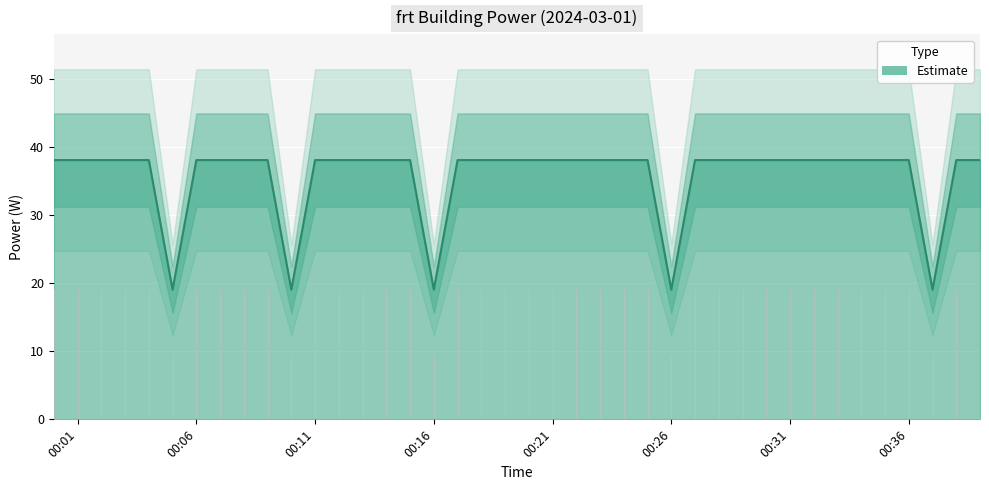

What is the highest value of the Estimate series?

38.1